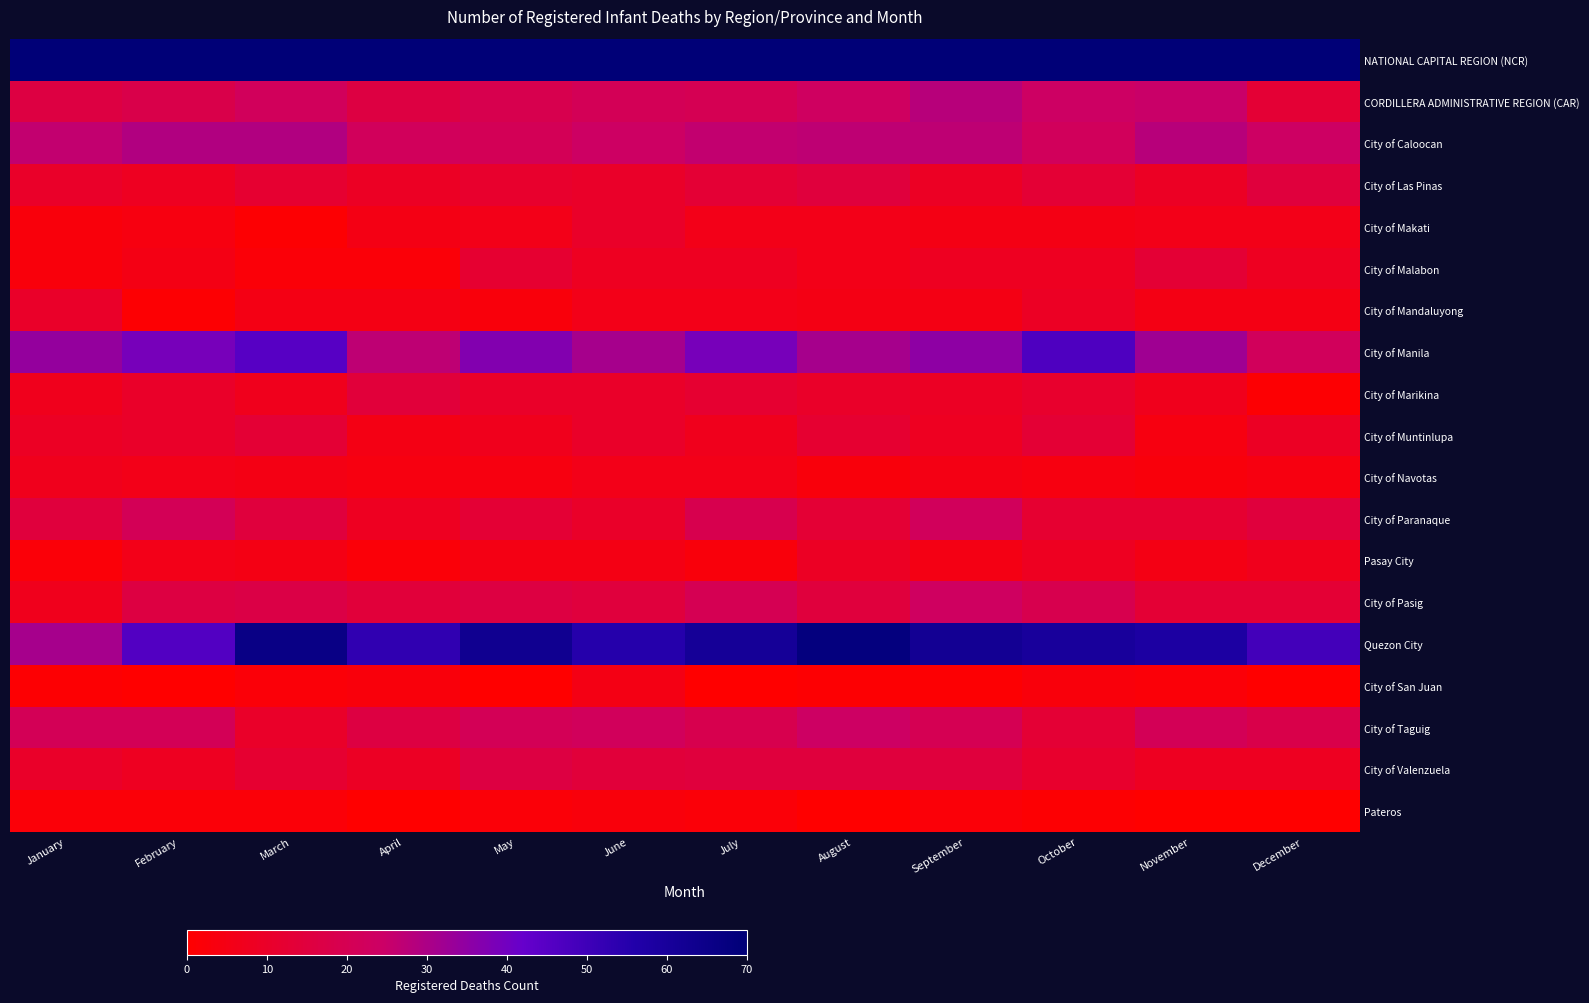

Rank the series at April from highest to lowest value.

NATIONAL CAPITAL REGION (NCR), Quezon City, City of Manila, City of Caloocan, CORDILLERA ADMINISTRATIVE REGION (CAR), City of Taguig, City of Marikina, City of Pasig, City of Las Pinas, City of Valenzuela, City of Paranaque, City of Makati, City of Mandaluyong, City of Muntinlupa, City of Navotas, City of San Juan, City of Malabon, Pasay City, Pateros